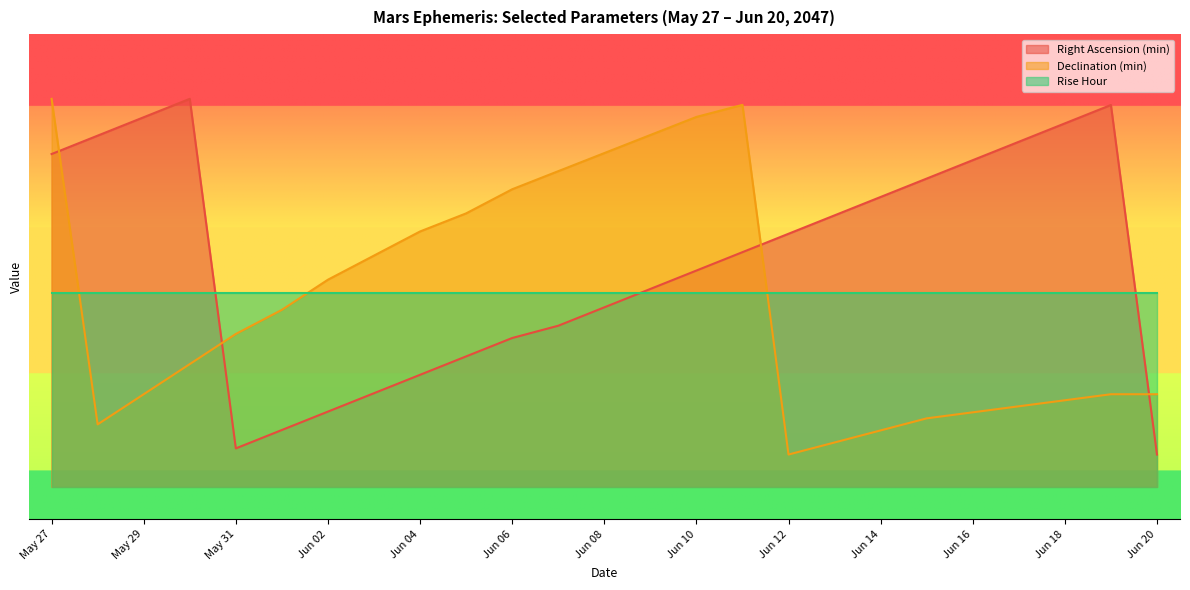

True or false: Right Ascension (min) has a value of 42.0 at Jun 13.

True